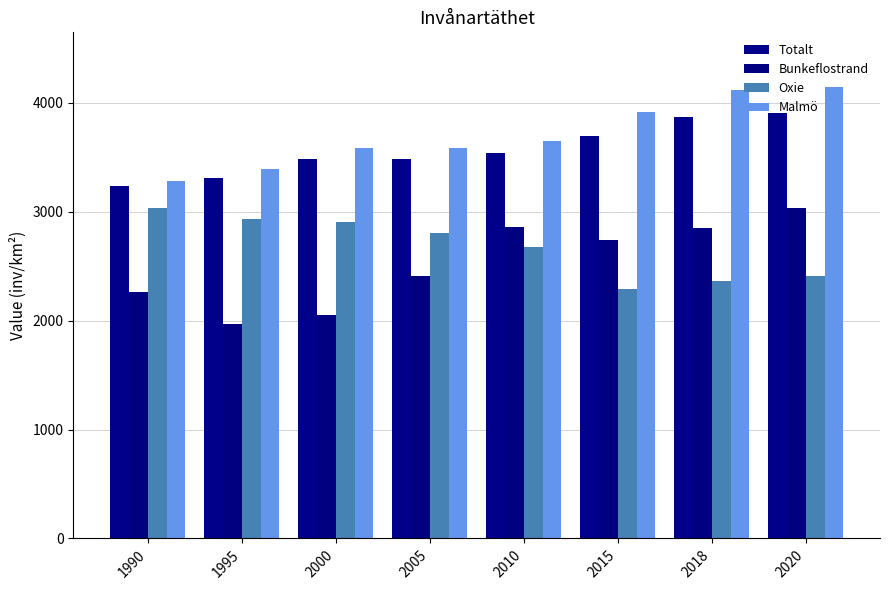

Reading left to right, what are all the values shown in this chart?

Totalt: 3234.5	3309.6	3481.6	3488.0	3540.3	3692.9	3873.9	3909.4
Bunkeflostrand: 2260.0	1969.0	2054.0	2410.0	2863.0	2740.0	2854.0	3032.0
Oxie: 3039.0	2934.0	2906.0	2802.0	2678.0	2291.0	2361.0	2406.0
Malmö: 3281.0	3390.0	3584.0	3584.0	3651.0	3915.0	4117.0	4150.0